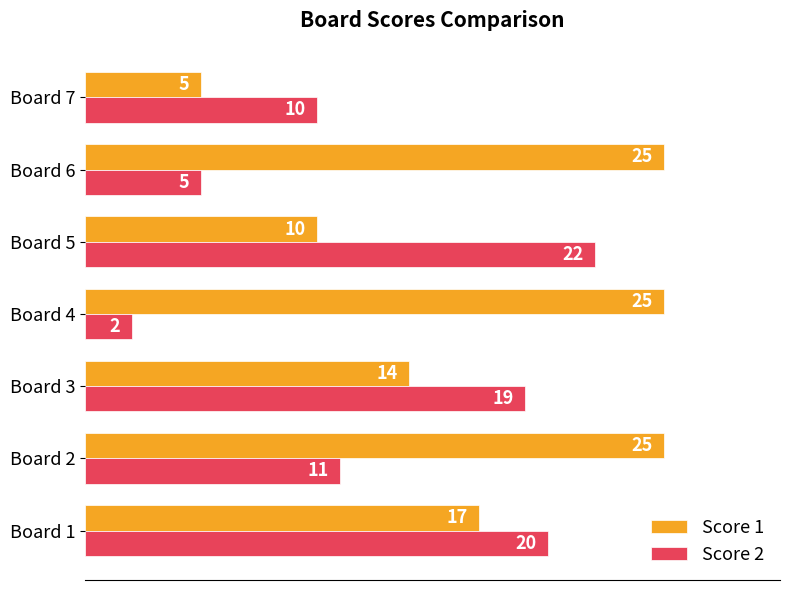

The value of Score 1 at Board 1 is 28. True or false?

False